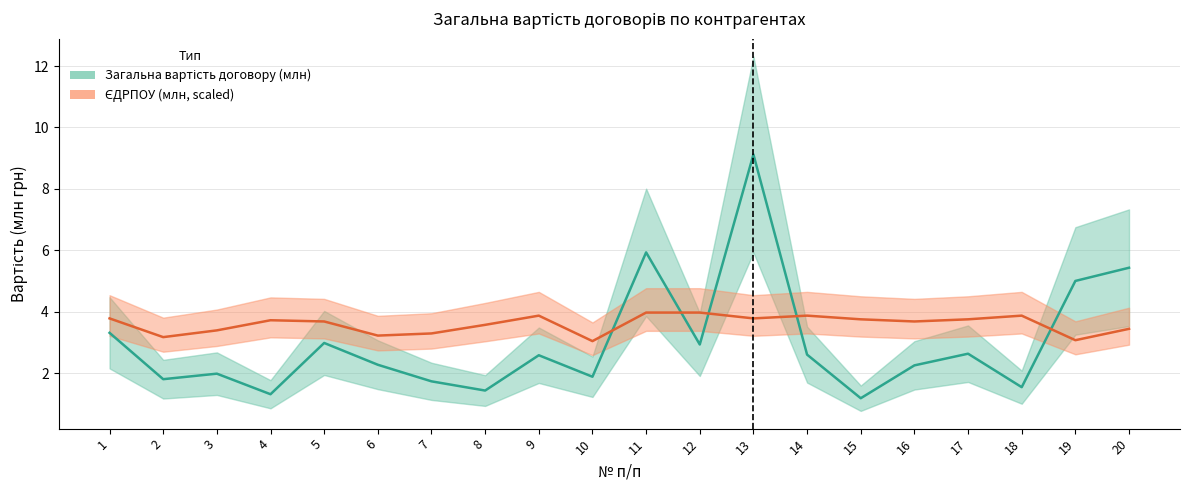

Reading left to right, transcribe all the data shown in this chart.

Загальна вартість договору (млн): 1=3.3	2=1.8	3=2.0	4=1.3	5=3.0	6=2.3	7=1.7	8=1.4	9=2.6	10=1.9	11=5.9	12=2.9	13=9.1	14=2.6	15=1.2	16=2.2	17=2.6	18=1.5	19=5.0	20=5.4
ЄДРПОУ (млн, scaled): 1=3.8	2=3.2	3=3.4	4=3.7	5=3.7	6=3.2	7=3.3	8=3.6	9=3.9	10=3.0	11=4.0	12=4.0	13=3.8	14=3.9	15=3.8	16=3.7	17=3.8	18=3.9	19=3.1	20=3.4